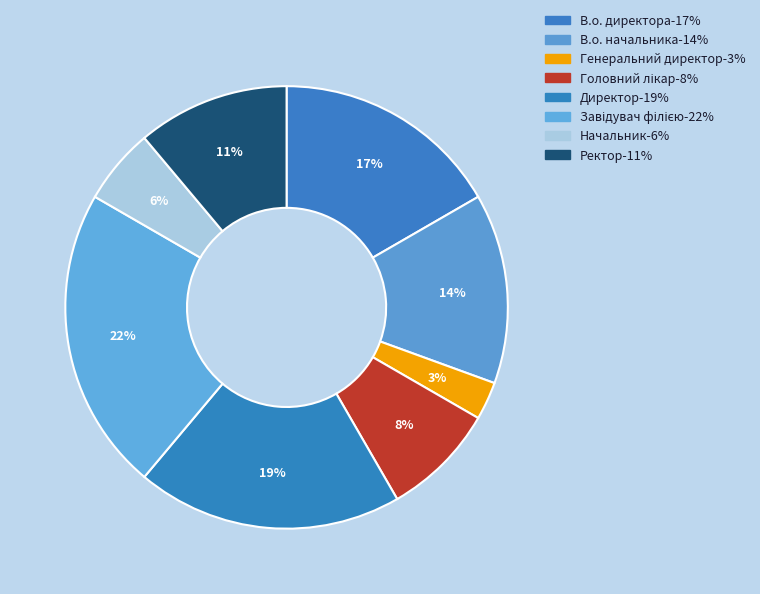

True or false: Головний лікар accounts for 8% of the total.

True